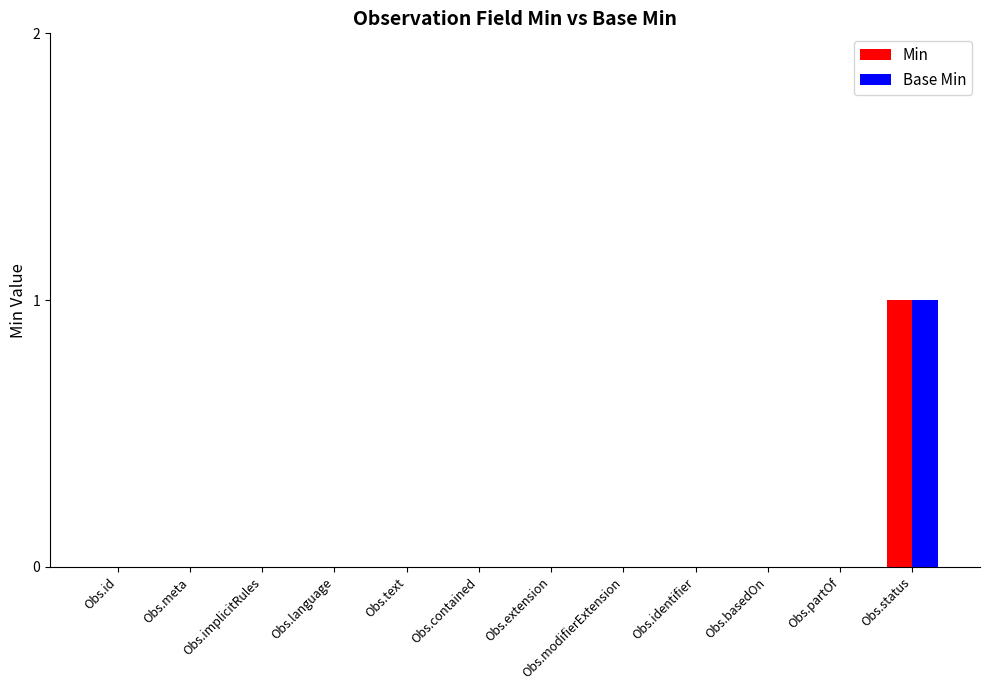

Are the bars horizontal?

No